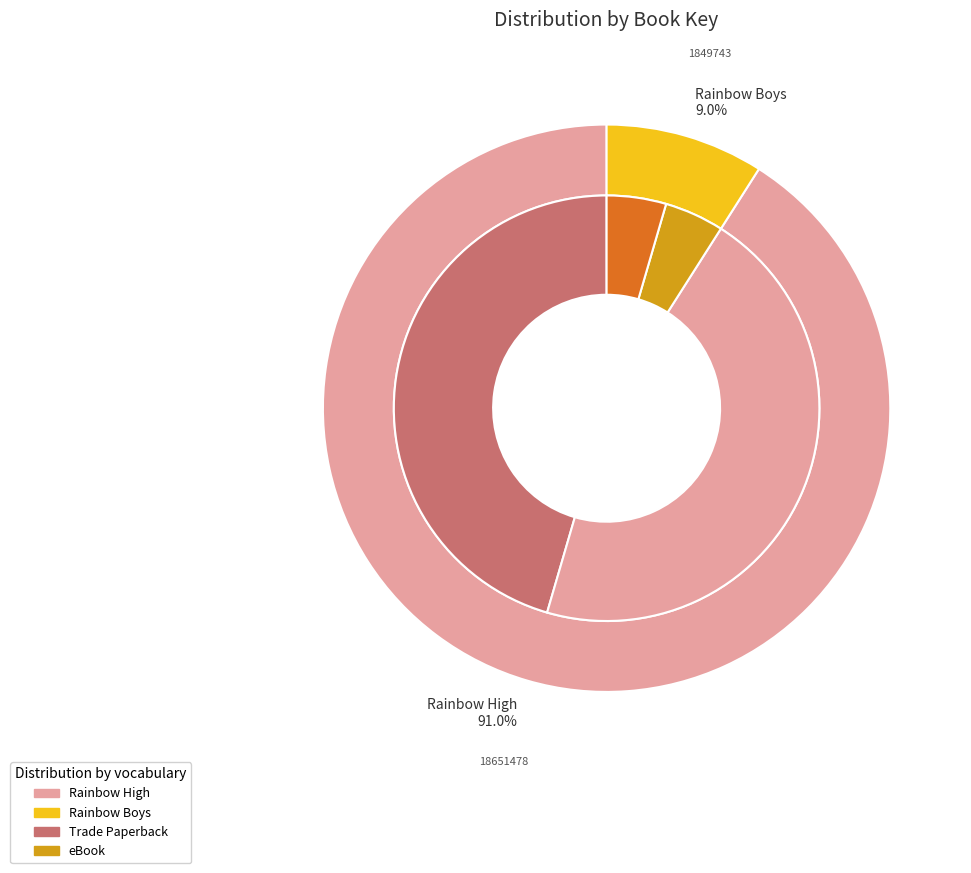

Is it true that Rainbow Boys is 1% of the pie?

False